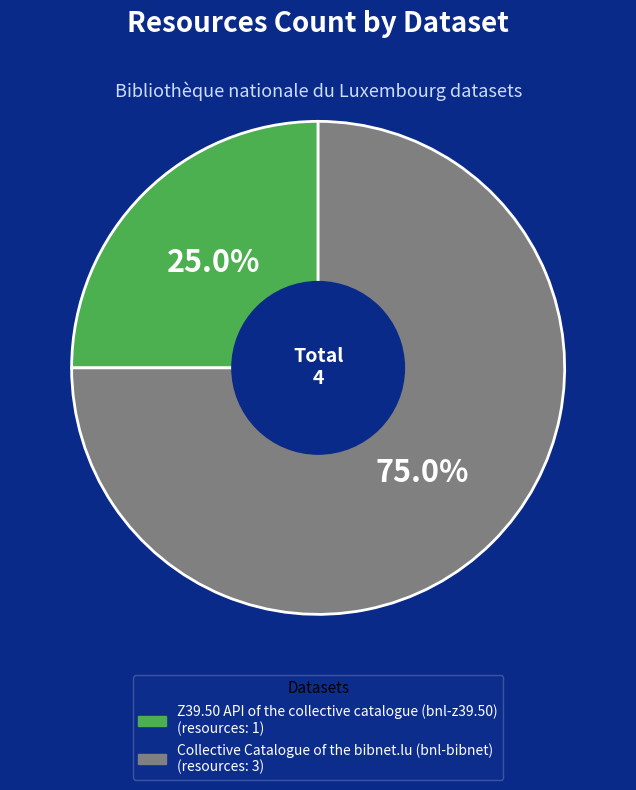

To the nearest percent, what is the difference between the largest and smallest slice percentages?

50%